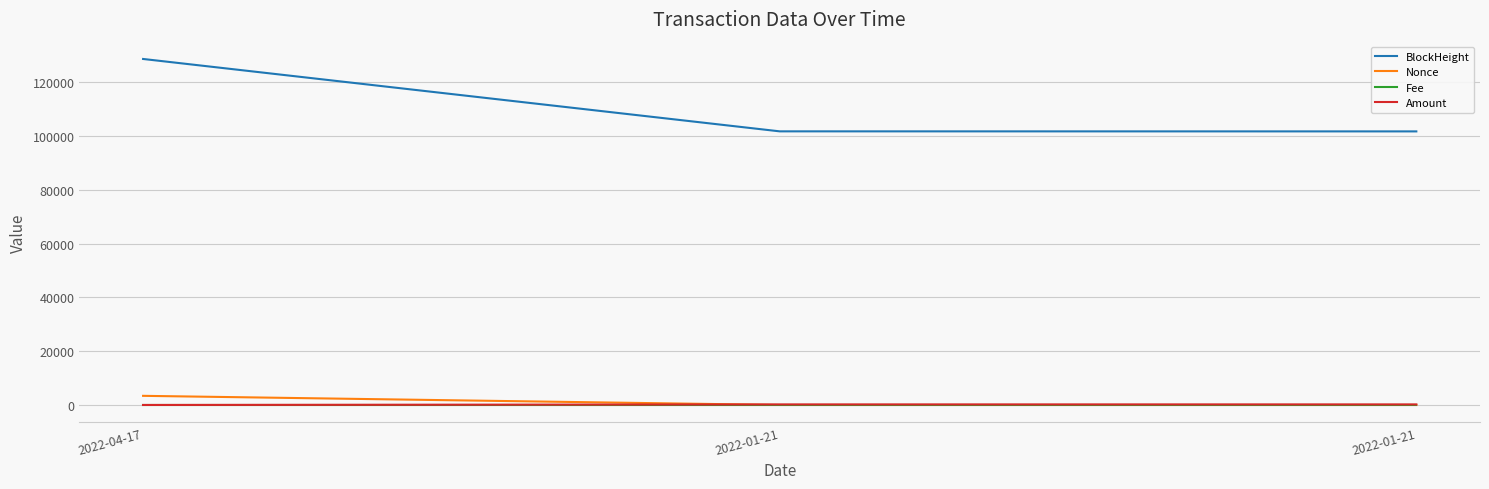

Rank the categories by Amount value from highest to lowest.

2022-01-21, 2022-01-21, 2022-04-17